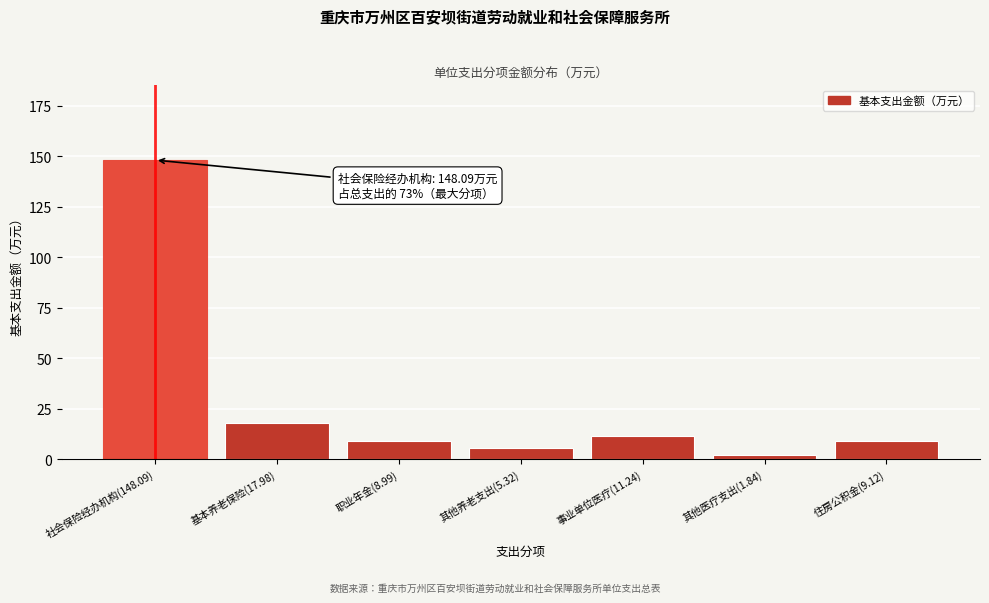

Where is the data nearest to the value 74?

基本养老保险(17.98)